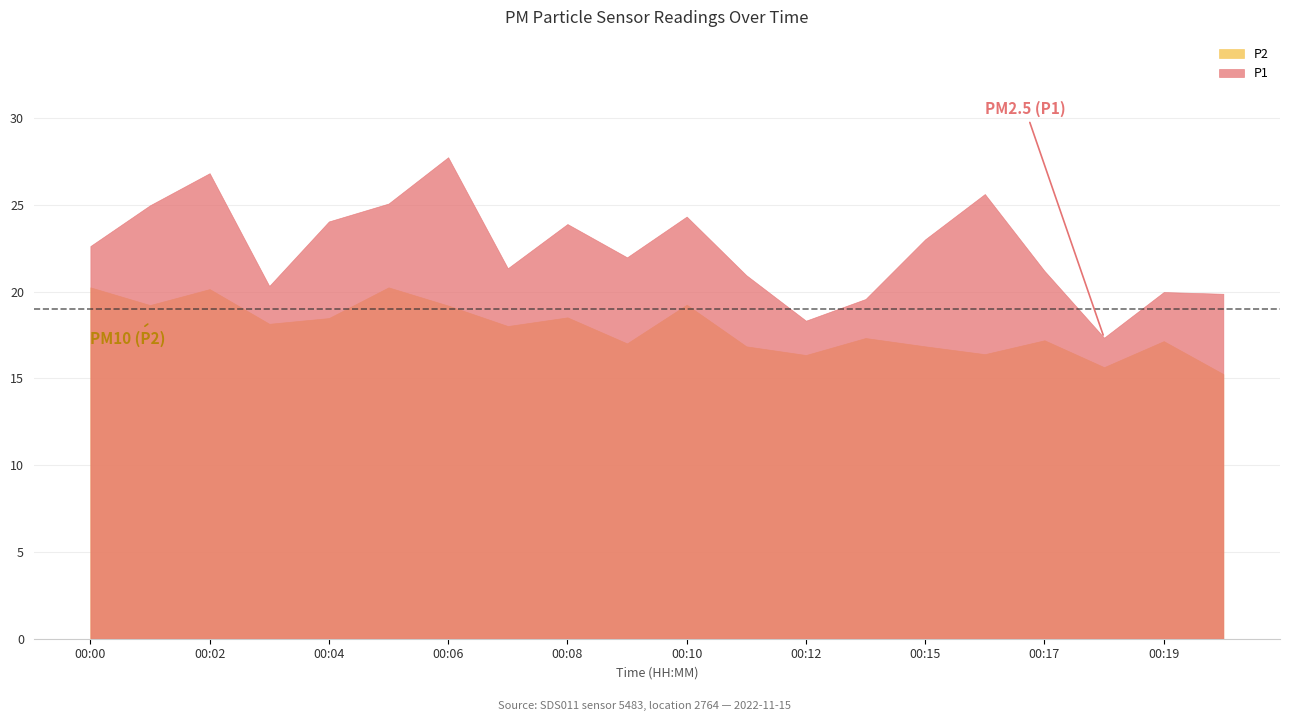

What is the value of the P1 point at the 1st from the left?

22.6